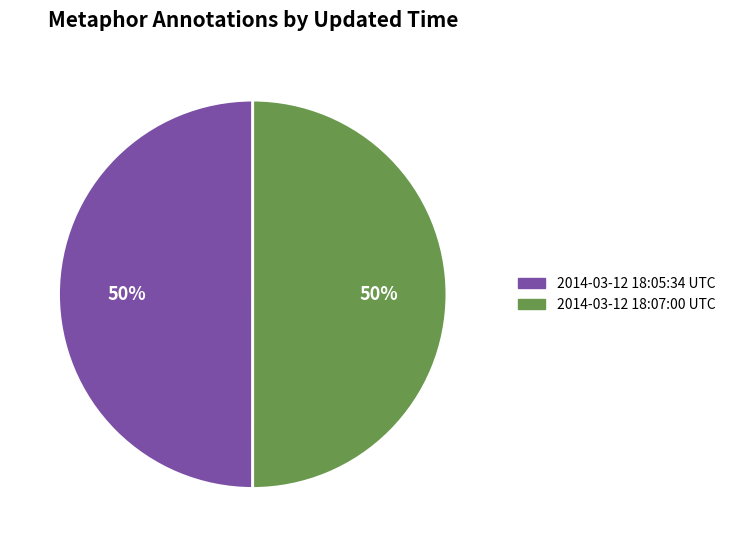

What percentage is the 2014-03-12 18:07:00 UTC slice, to the nearest percent?

50%